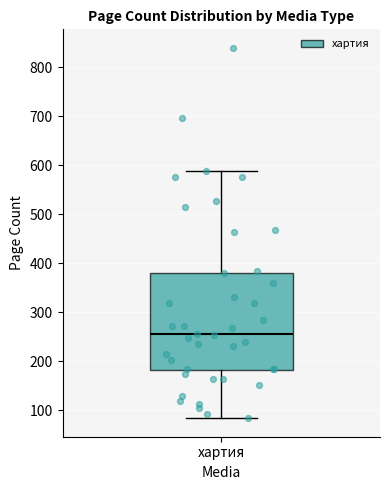

Where does the lower whisker of the box for хартия end on the y-axis? The values are not printed on the chart, so give them approximately, as read against the axis.

80